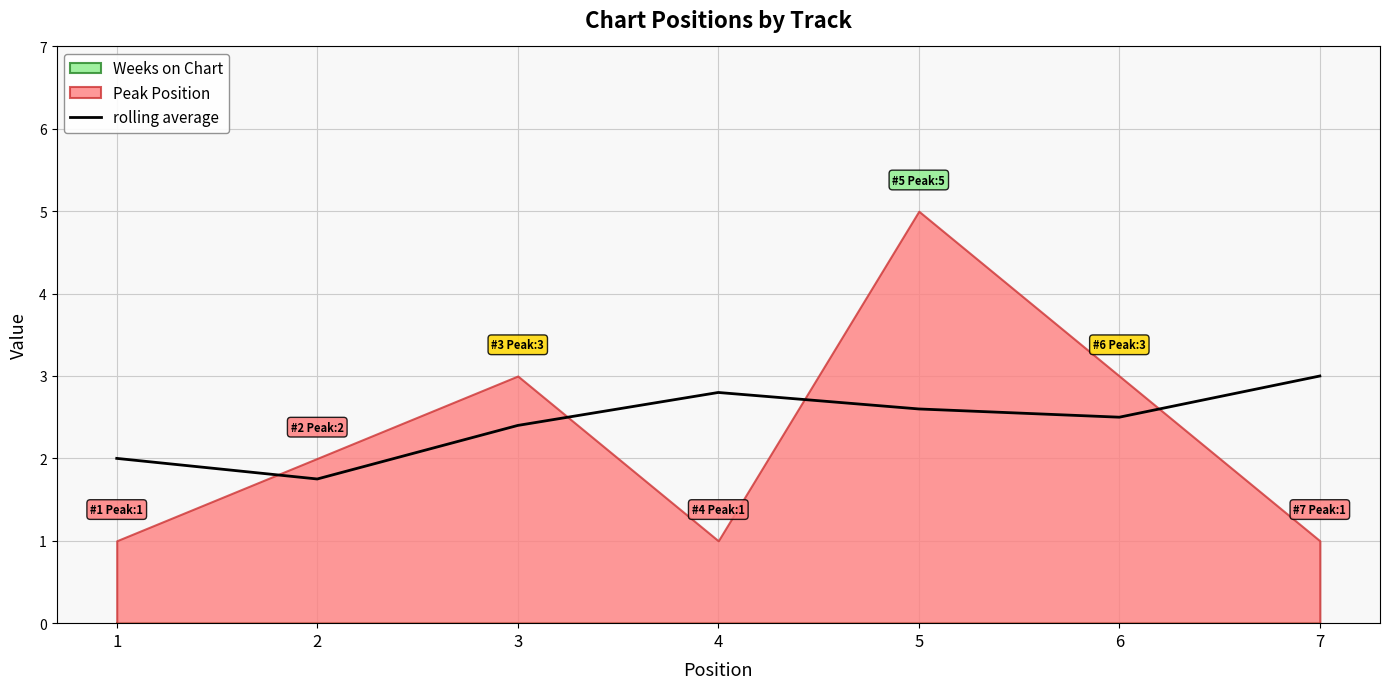

True or false: there are more than 0 points higher than both neighbors.

True